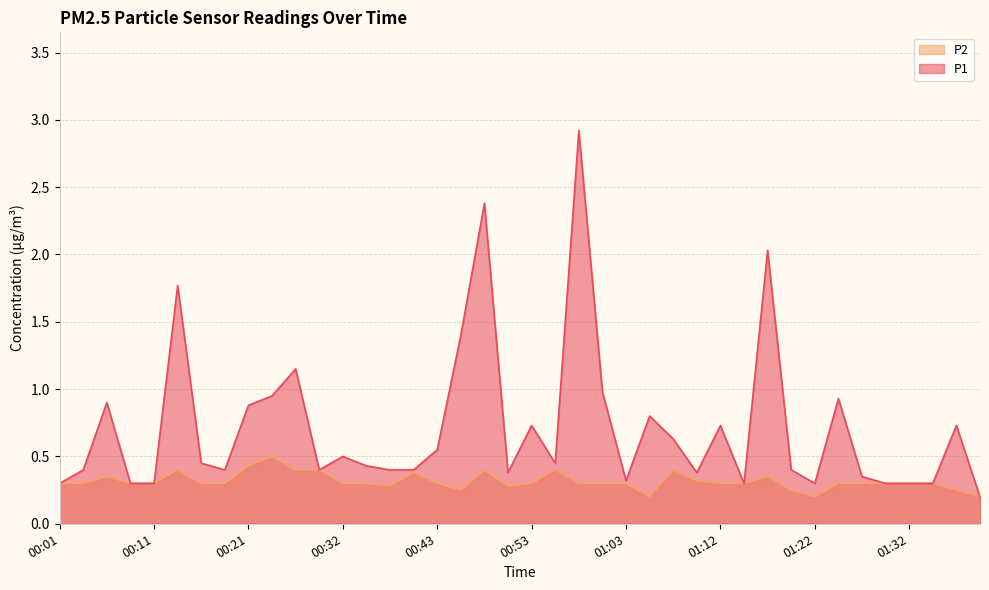

What is the value of the P1 point at the 1st from the left?

0.3